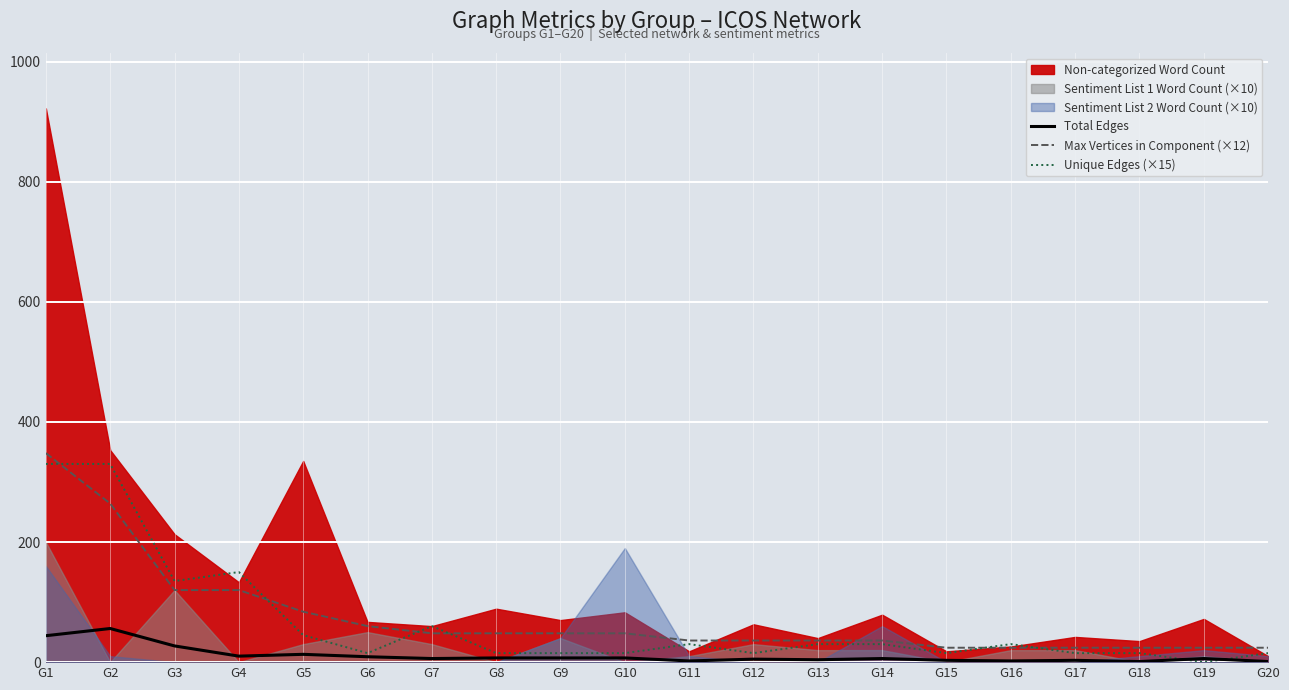

Which category has the highest value in the Unique Edges (×15) series?

G1